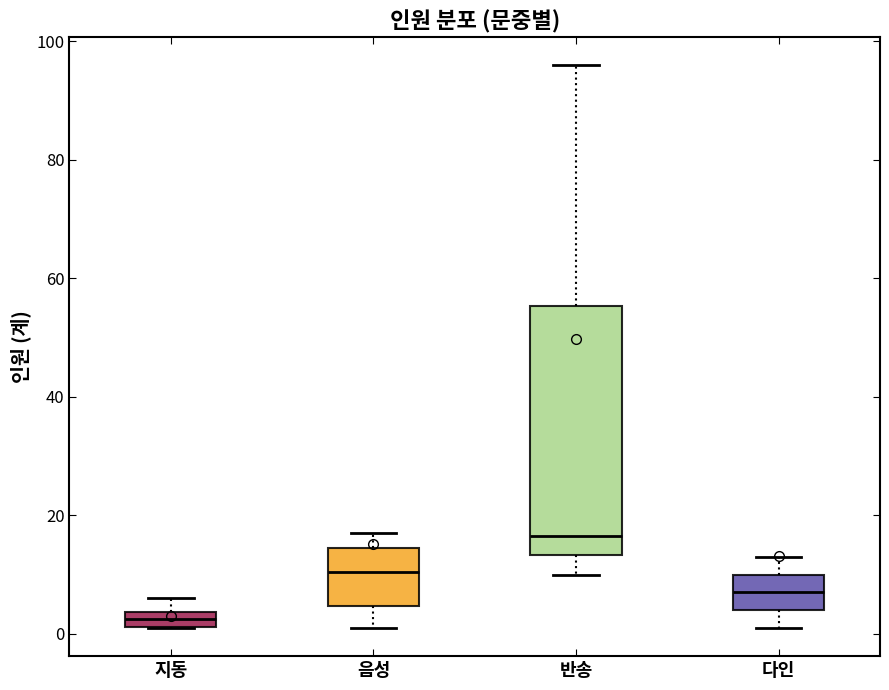

Which box is the tallest, from its lower edge to its upper edge?

반송